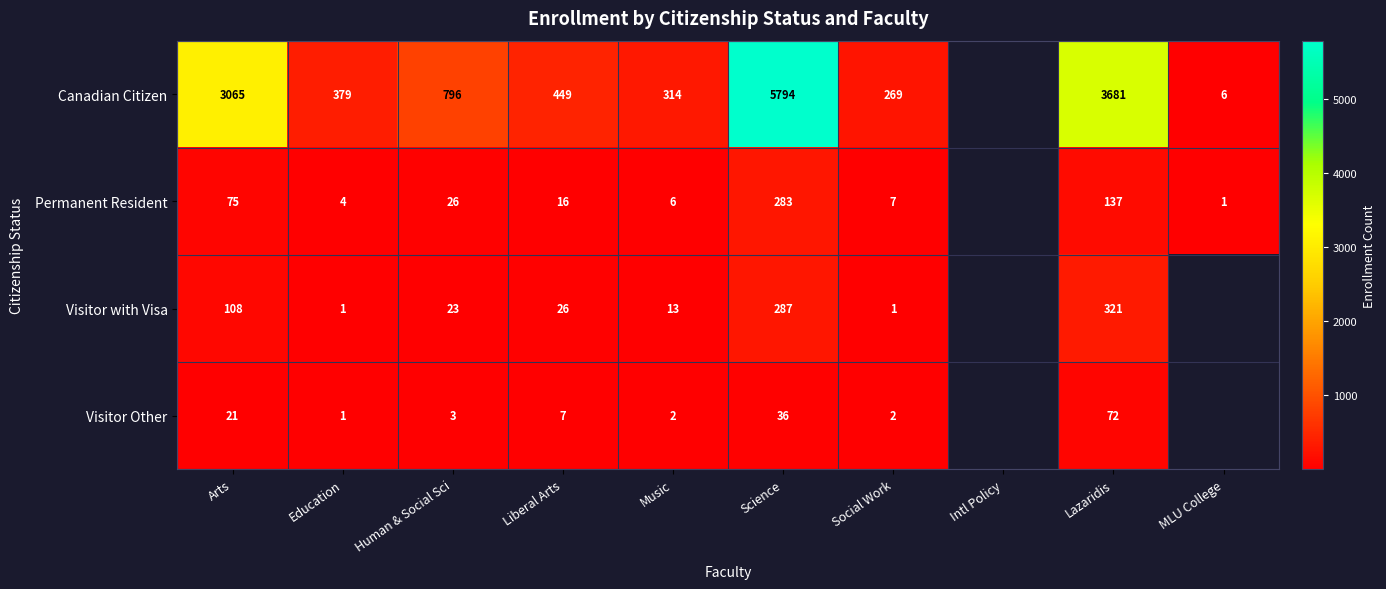

Rank the series at Arts from lowest to highest value.

Visitor Other, Permanent Resident, Visitor with Visa, Canadian Citizen